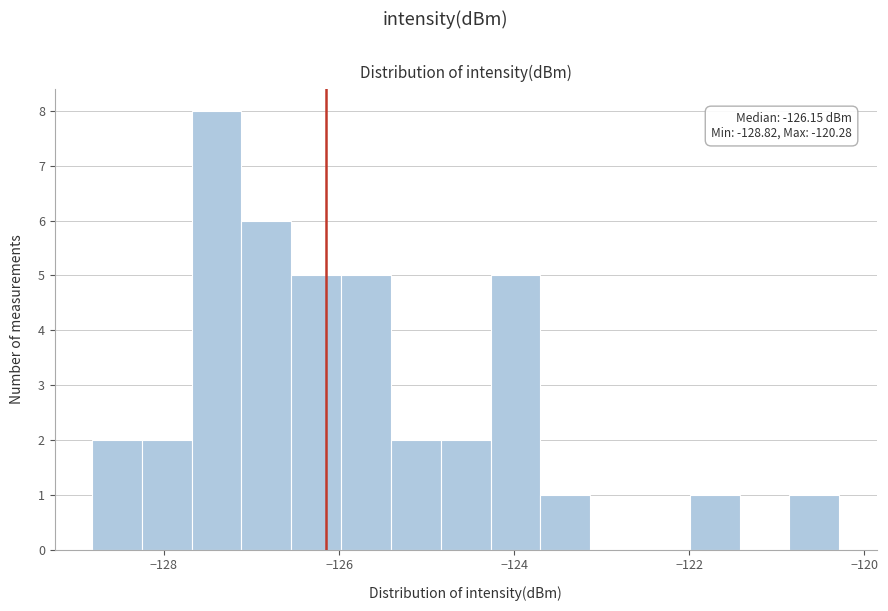

Around what value on the x-axis is the tallest bar? Give the approximate position of its centre, as read against the axis.

-127.4